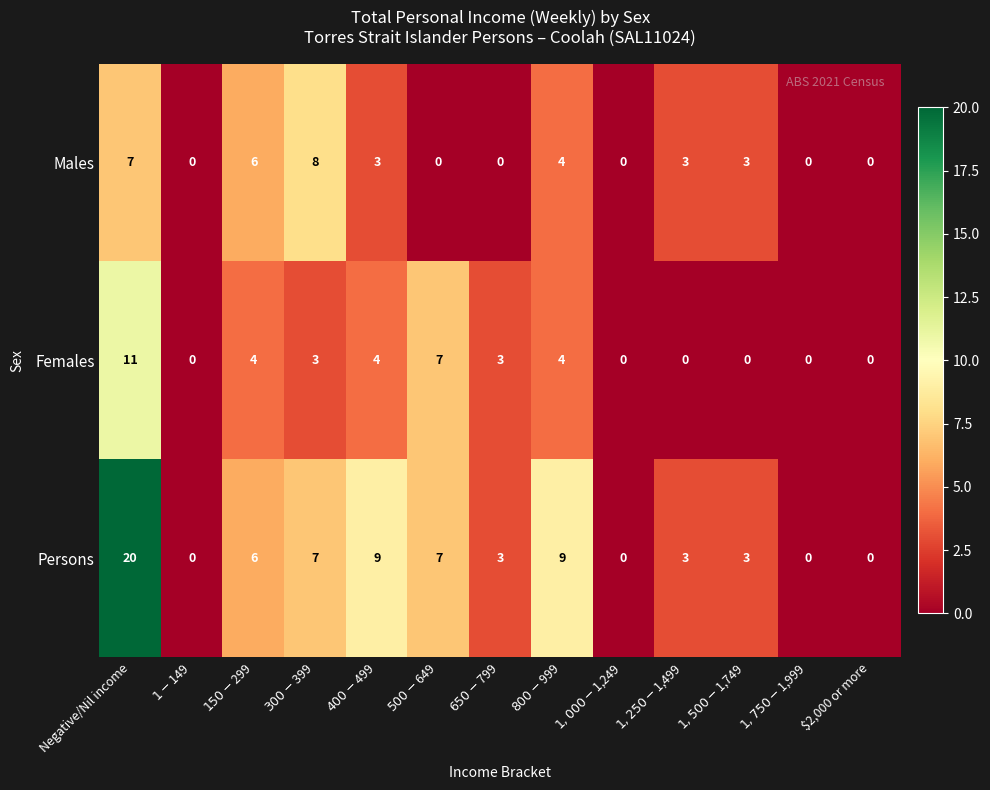

Which series has the largest range (max minus min)?

Persons